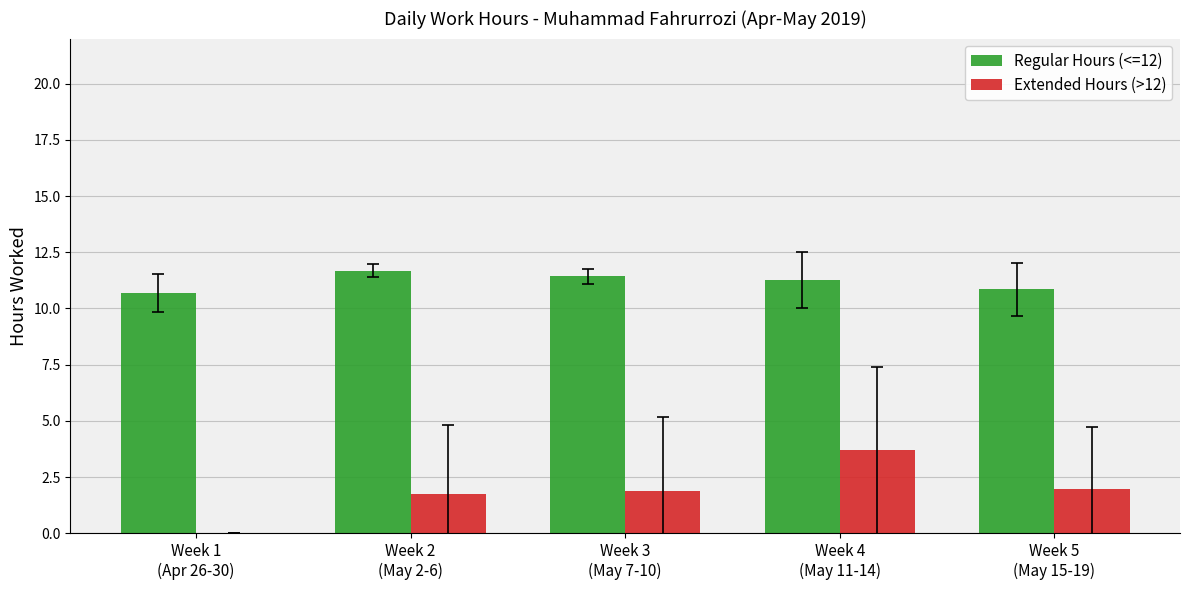

How many values in the Regular Hours (<=12) series exceed 11?

3